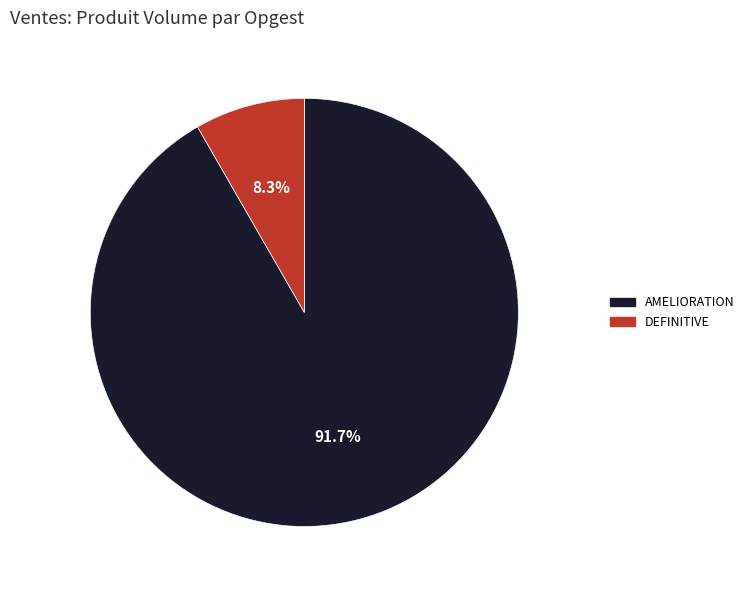

To the nearest percent, what is the average slice percentage?

50%